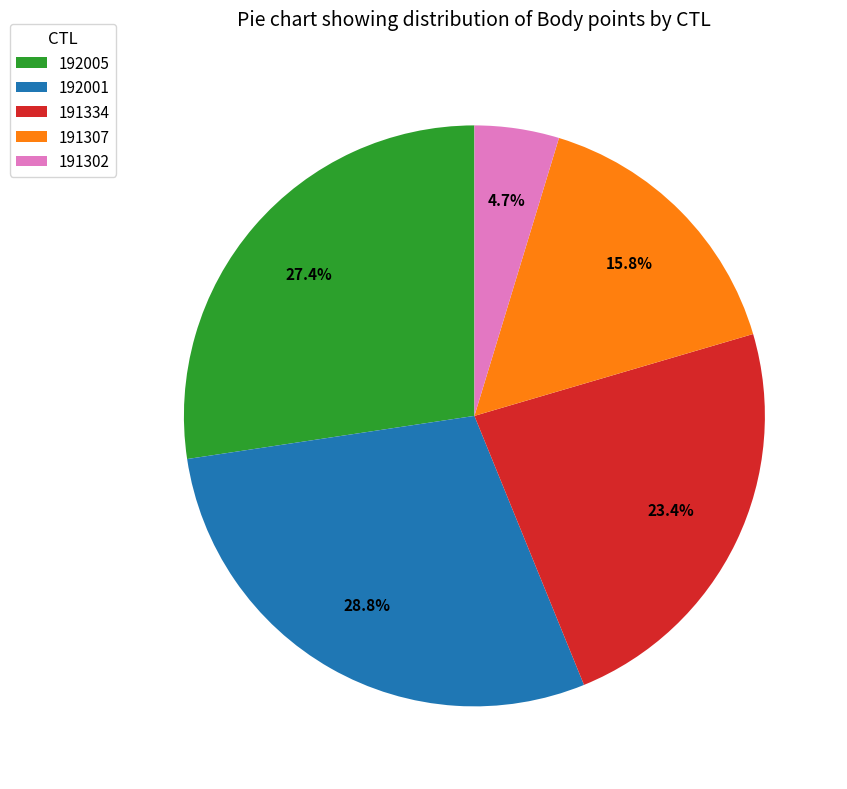

Between 191334 and 192005, which is larger?

192005